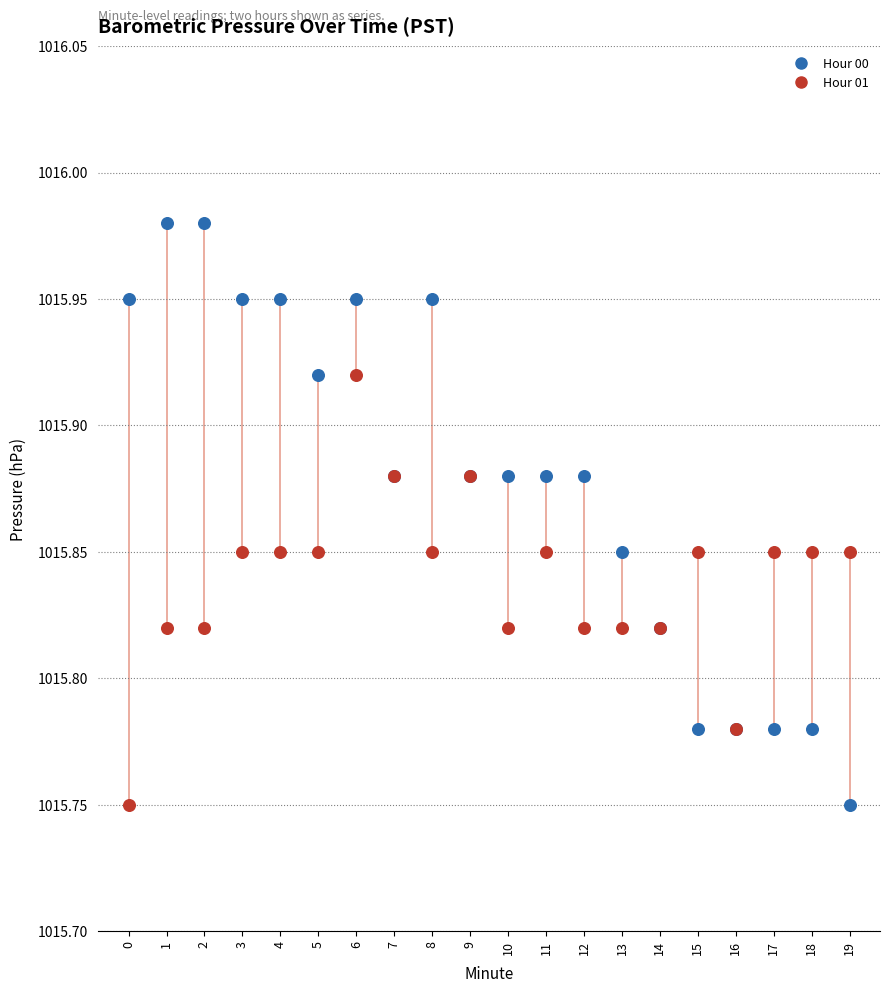

Which series reaches the maximum Y coordinate?

Hour 00